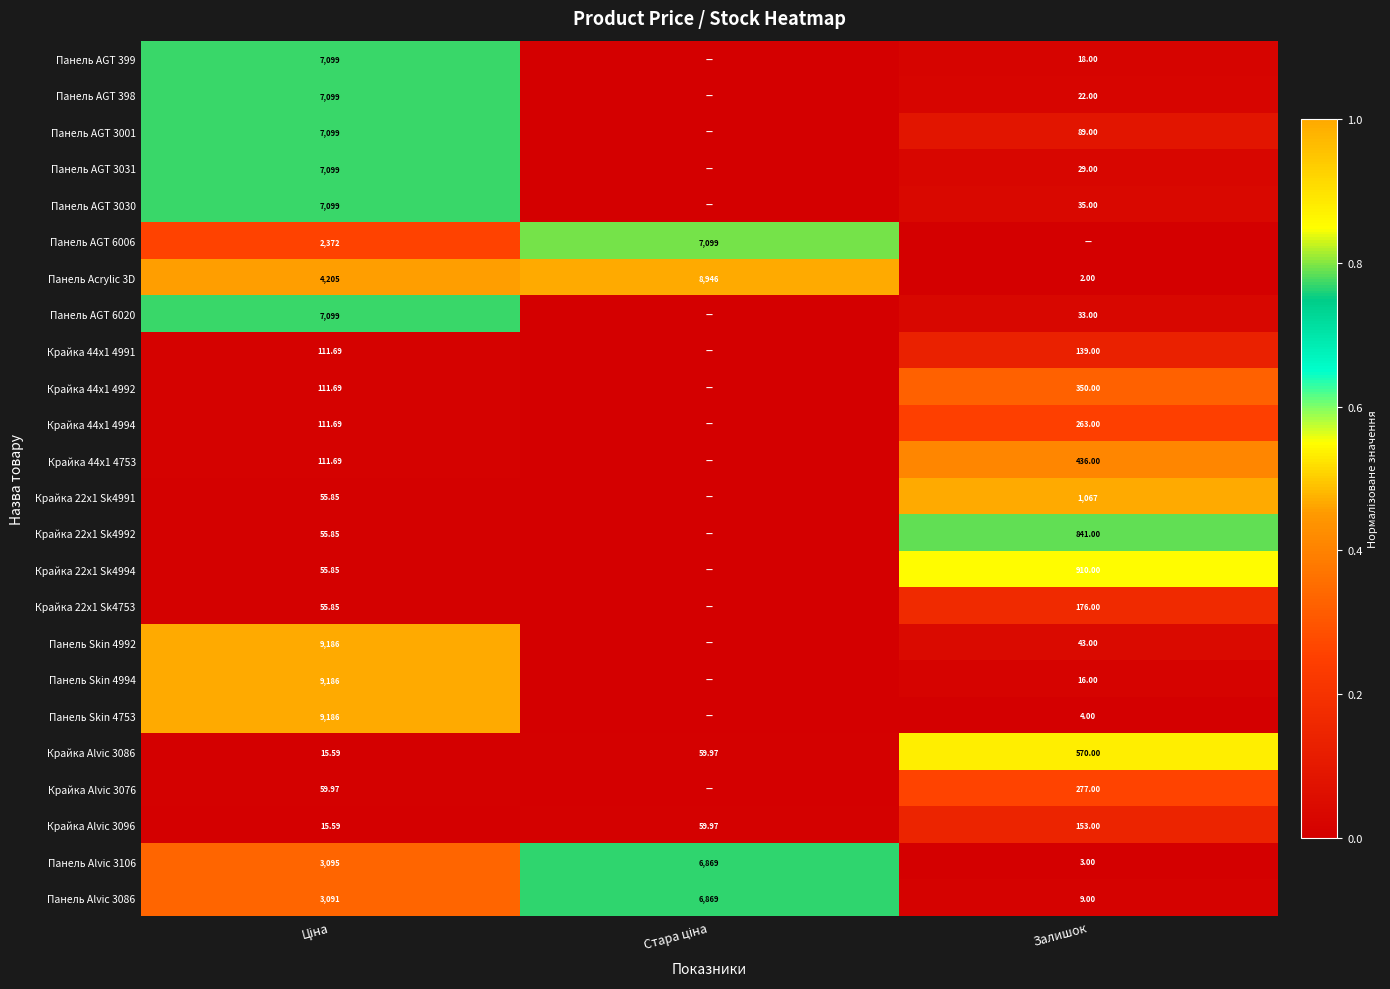

Which category has the lowest value across all series?

Стара ціна